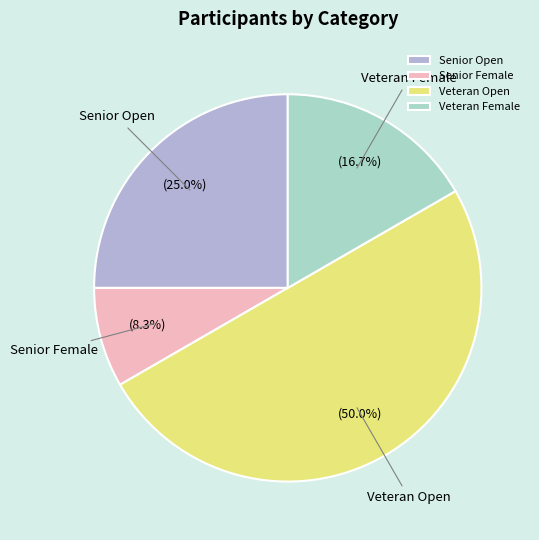

Does Veteran Female account for over 50% of the chart?

No